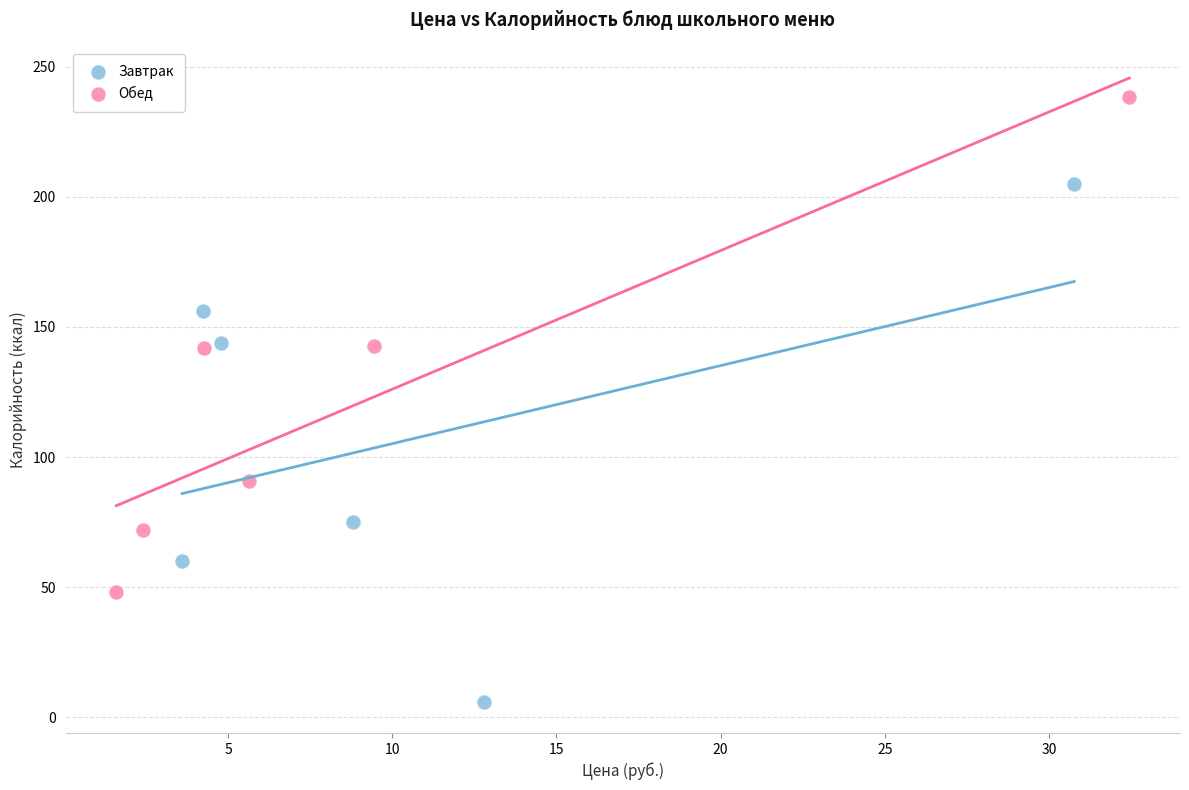

Which series contains the lowest Y value?

Завтрак